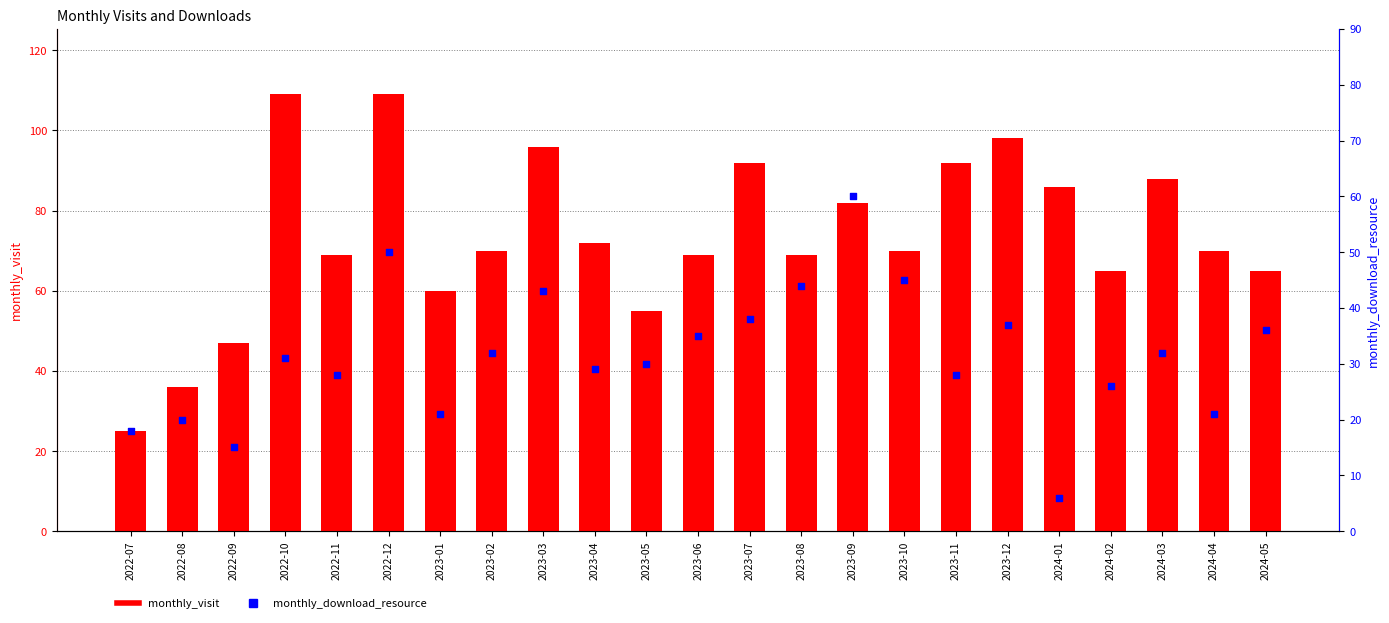

At which category is the sum across all series the highest?

2022-12